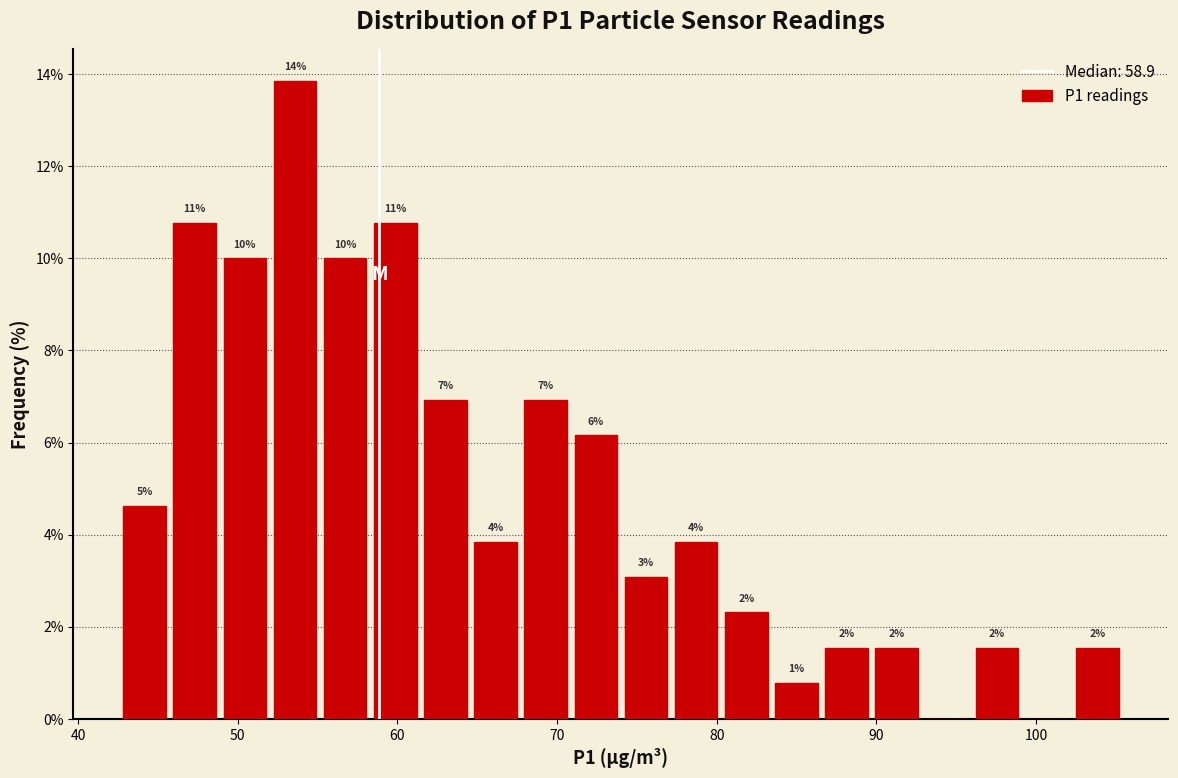

Around what value on the x-axis is the tallest bar? Give the approximate position of its centre, as read against the axis.

54